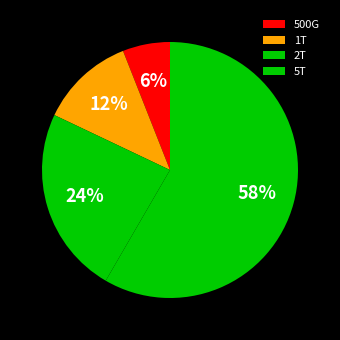

How many segments does this pie chart have?

4